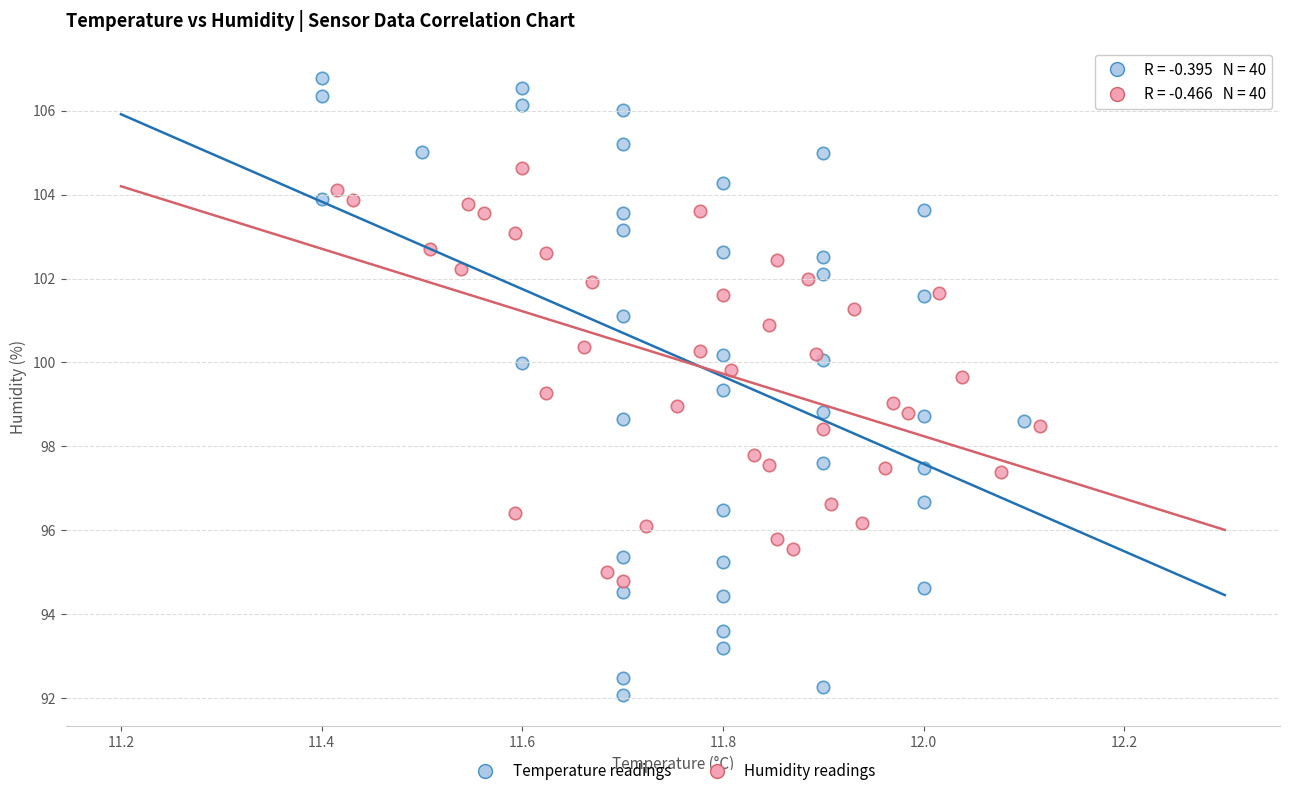

Which series reaches the maximum Y coordinate?

Temperature readings